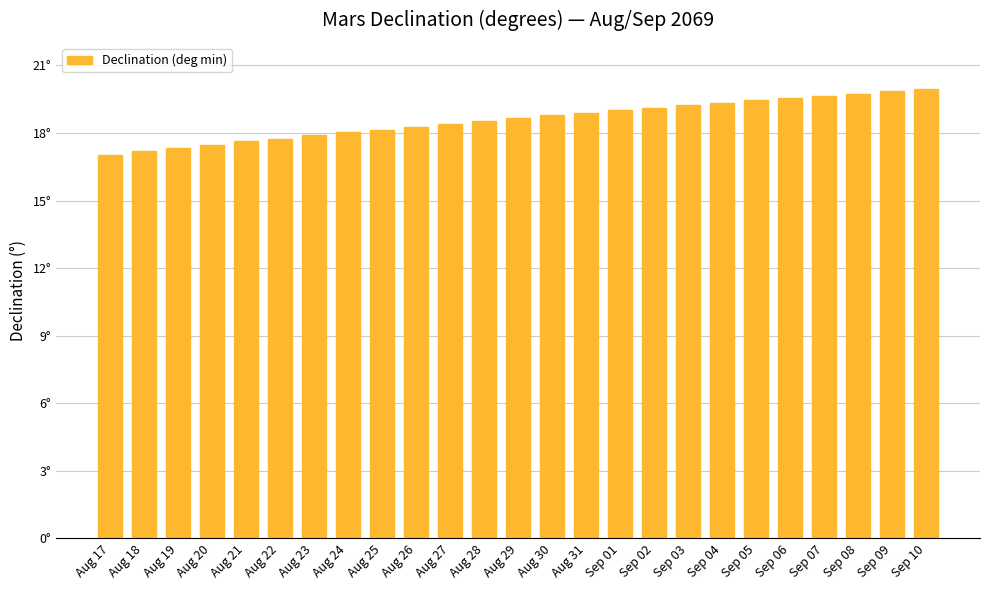

What is the difference between the maximum and second lowest values?

2.8